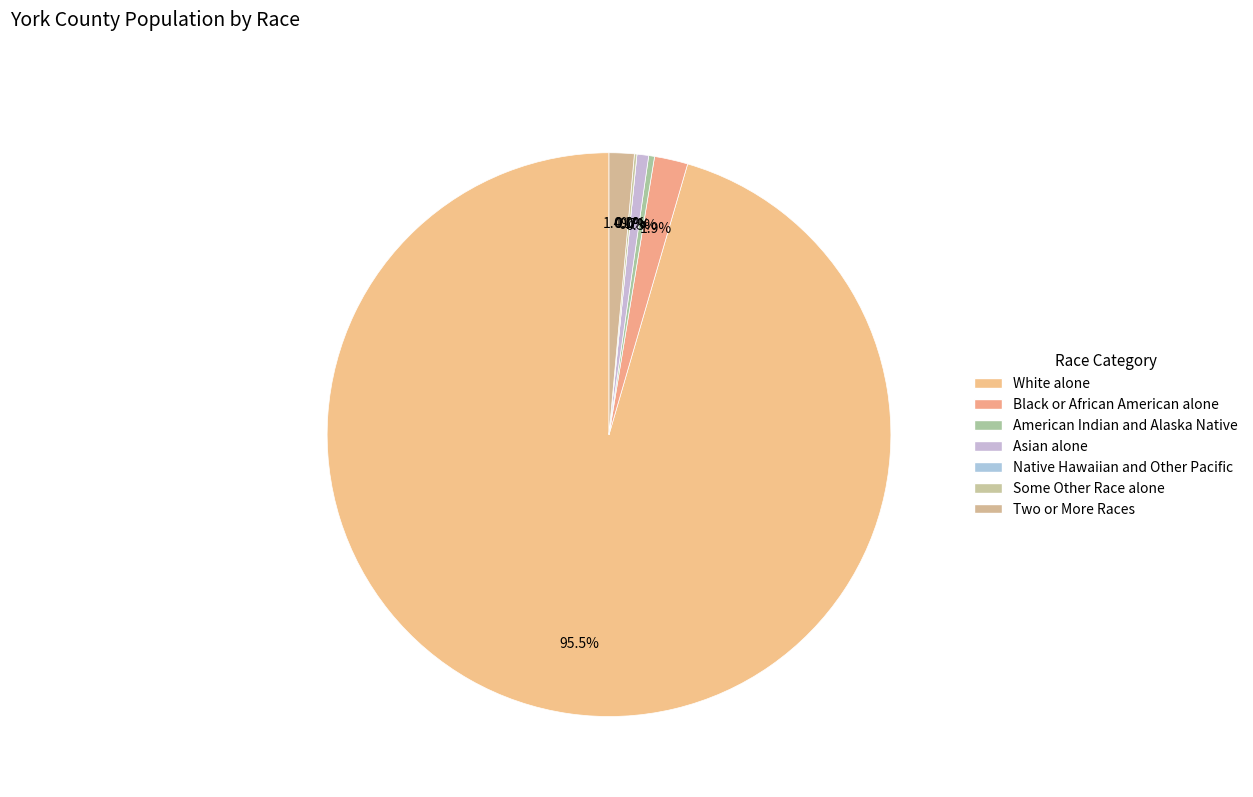

Which category accounts for the majority?

White alone